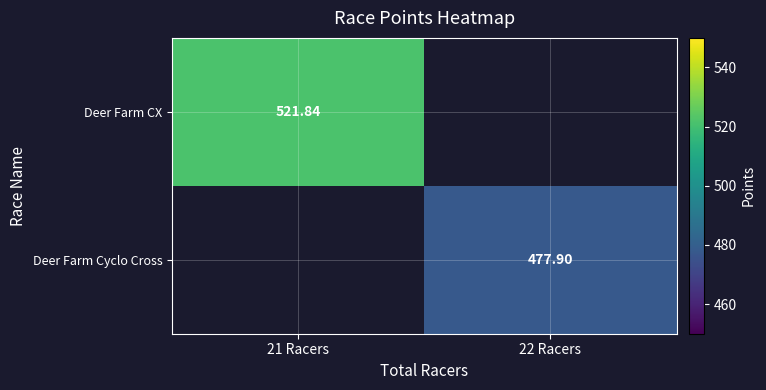

How many values in Deer Farm Cyclo Cross are above zero?

1